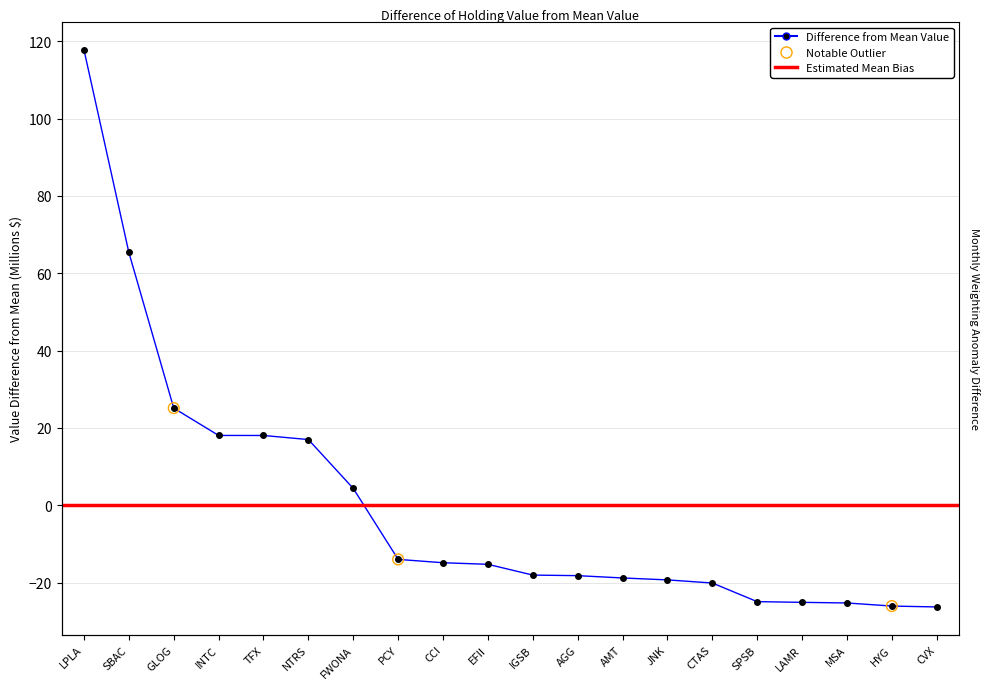

What is the total value across all series at CVX?

-27.9